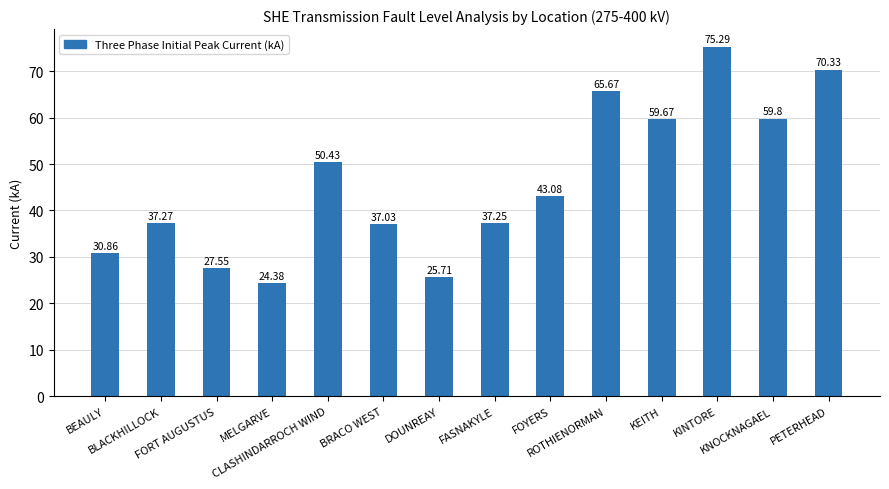

What is the sum of all values?

644.3